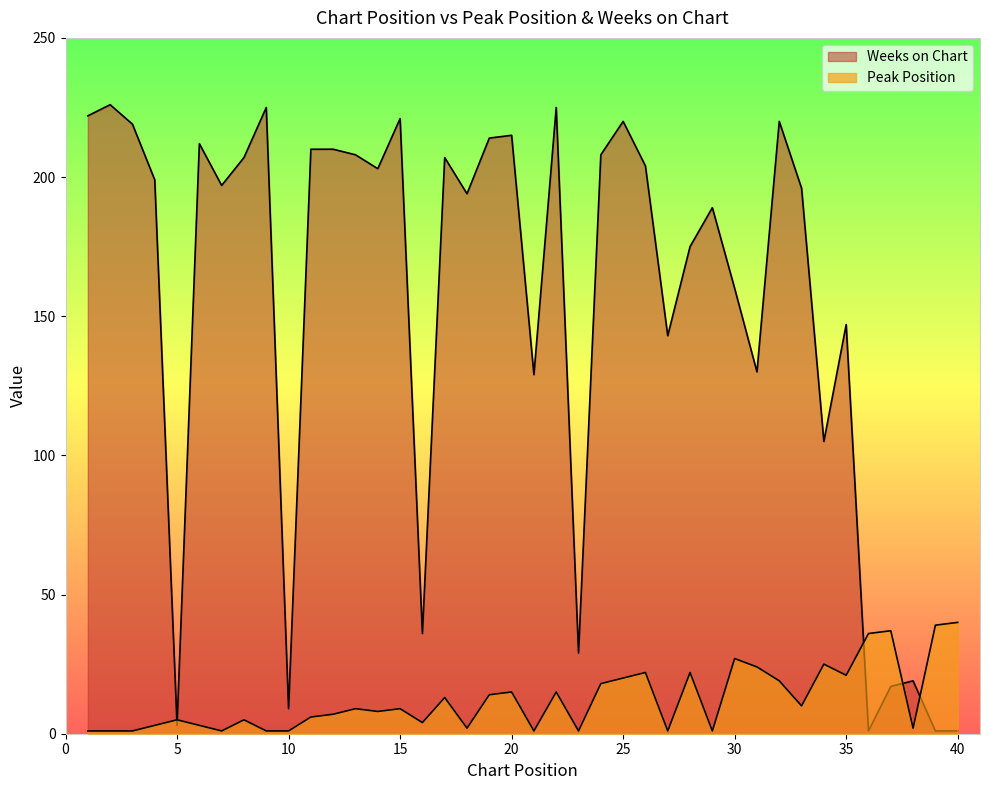

What is the value of the Peak Position point at the 14th from the left?

8